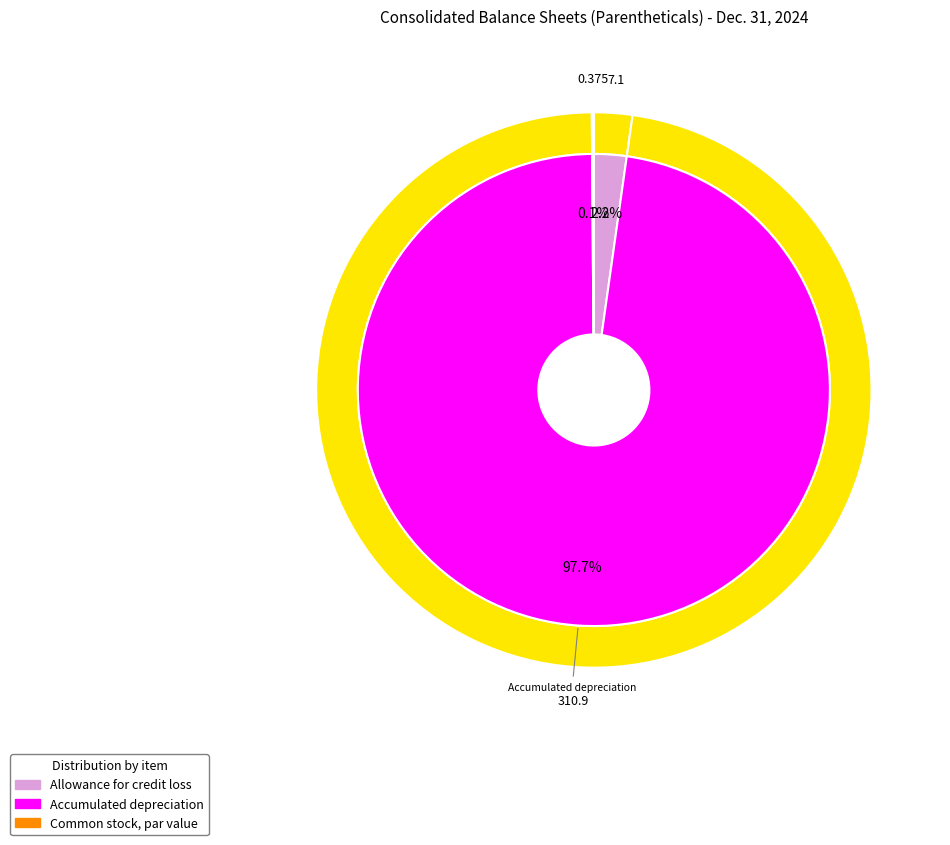

What is the largest slice in the pie chart?

Accumulated depreciation